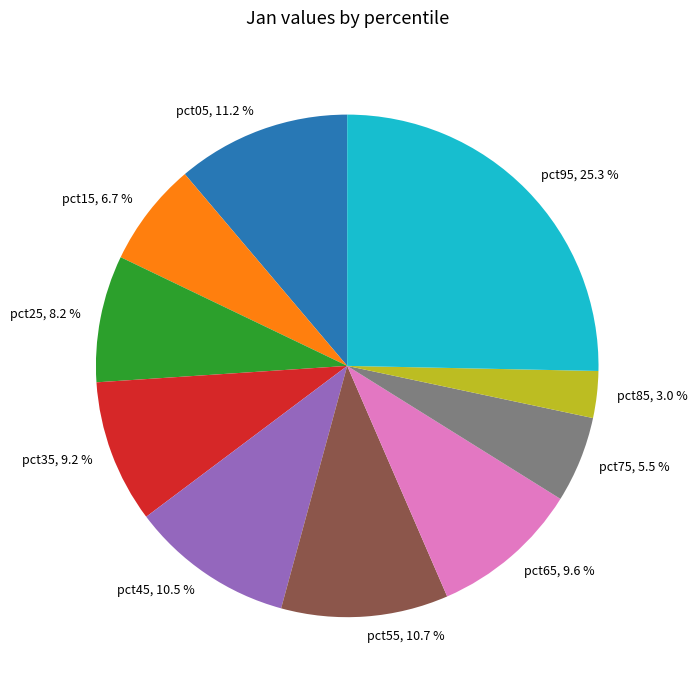

Is the sum of pct15 and pct45 greater than half?

No